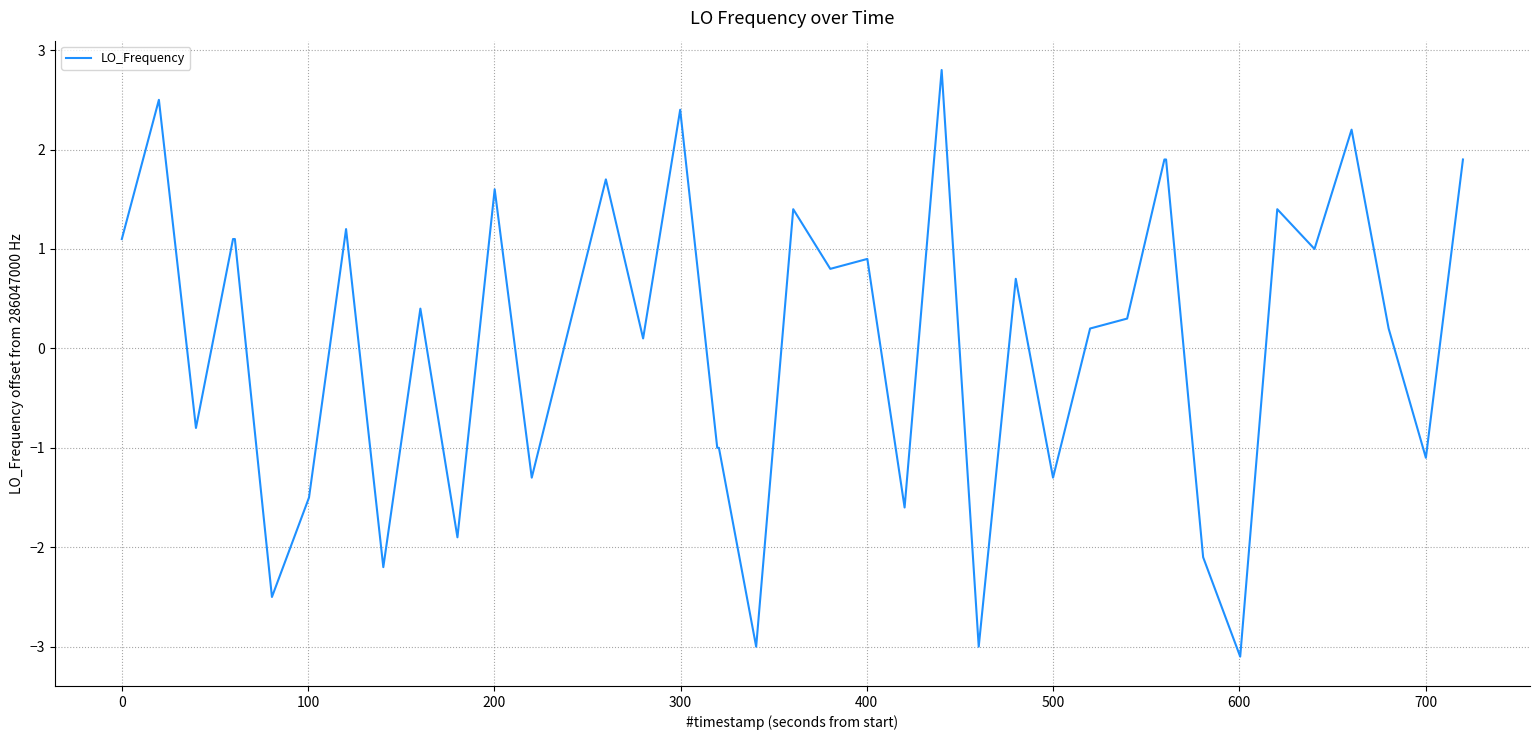

What is the minimum value shown in the chart?

-3.1